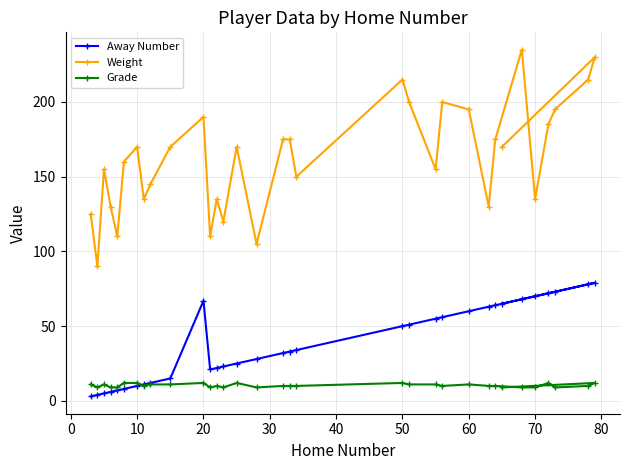

Which series has the largest total across all categories?

Weight